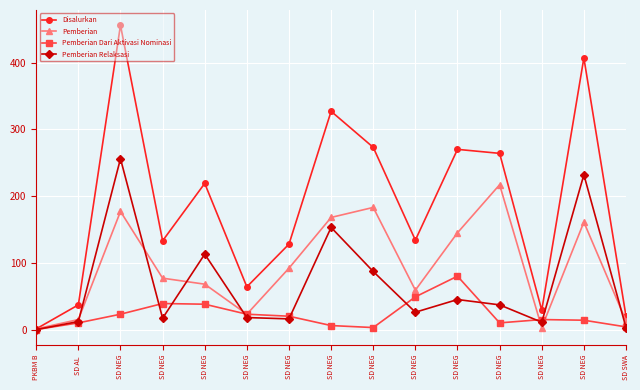

How many positive values does the Pemberian Dari Aktivasi Nominasi series have?

14